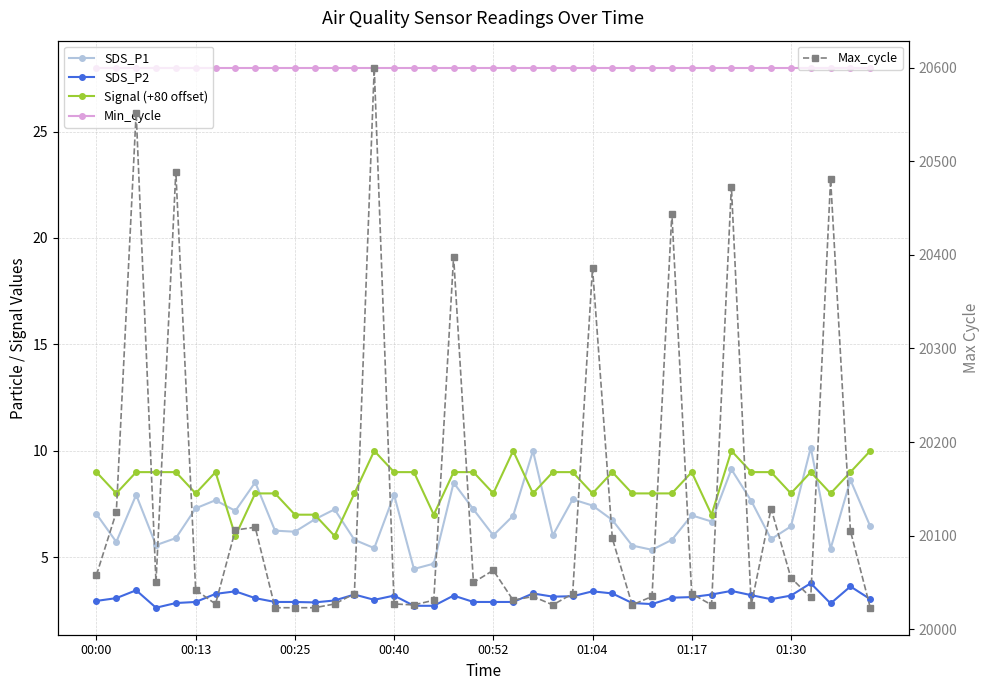

At which label does SDS_P1 first exceed 6?

00:00